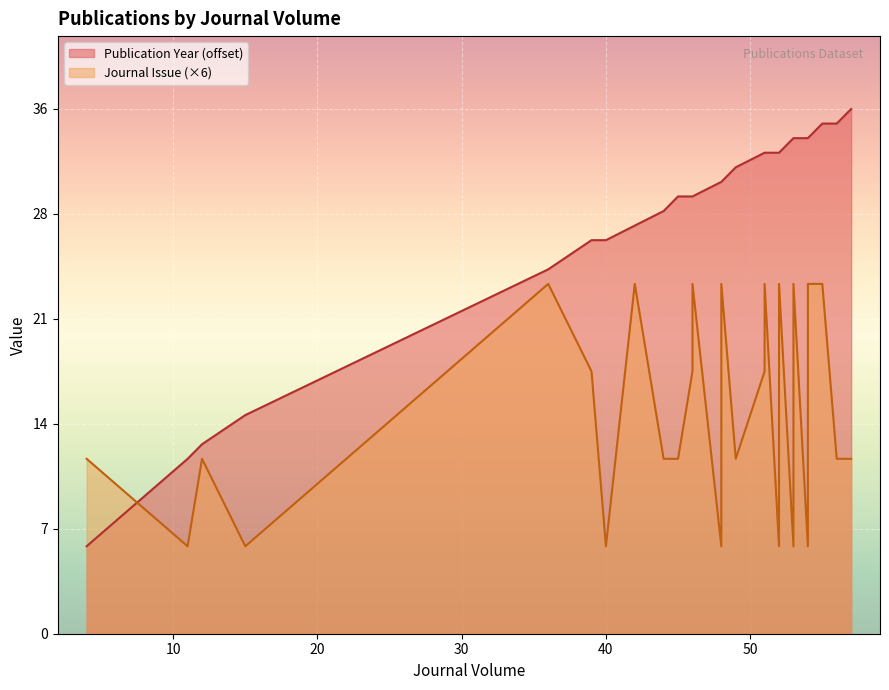

Where is the first local maximum for Journal Issue?

12